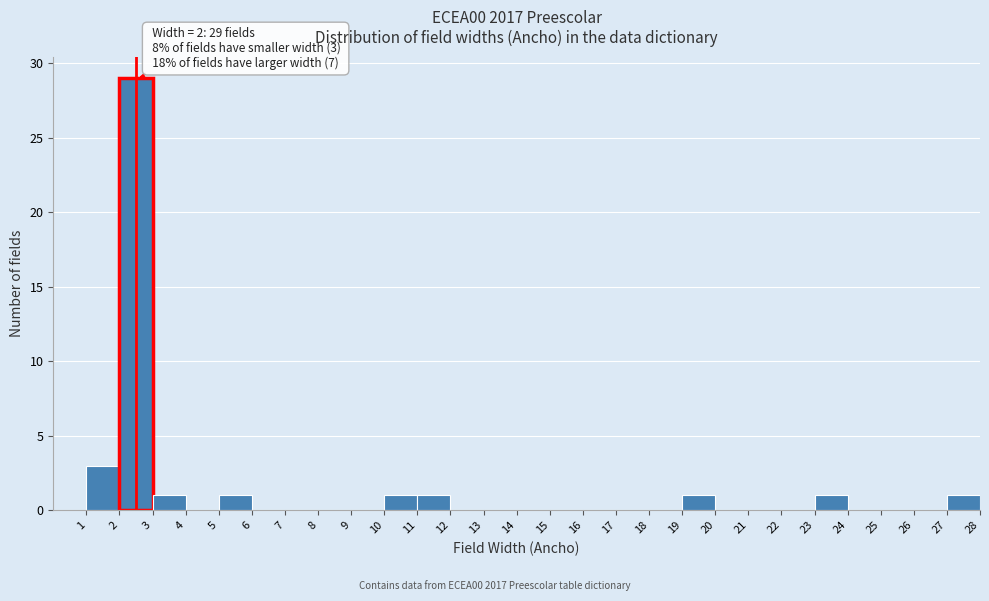

Which range on the x-axis has the tallest bar?

2 to 3